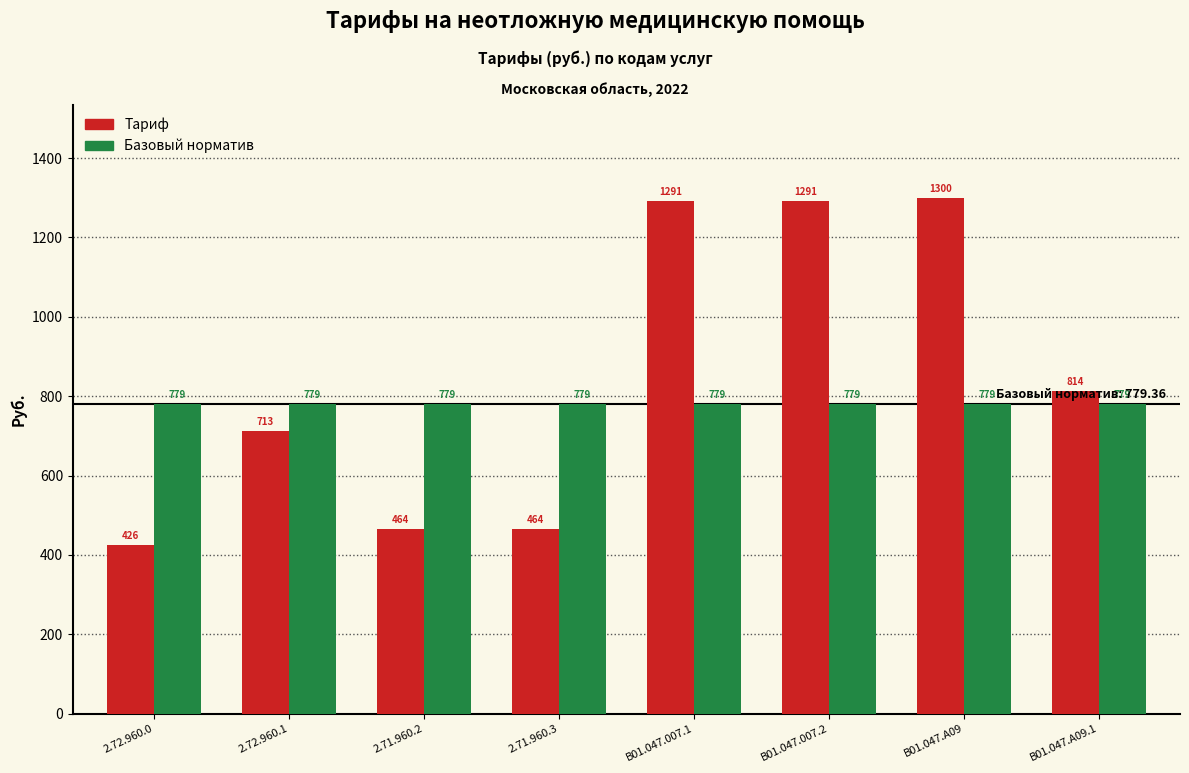

What is the difference between the maximum and second lowest values in the Тариф series?

836.0